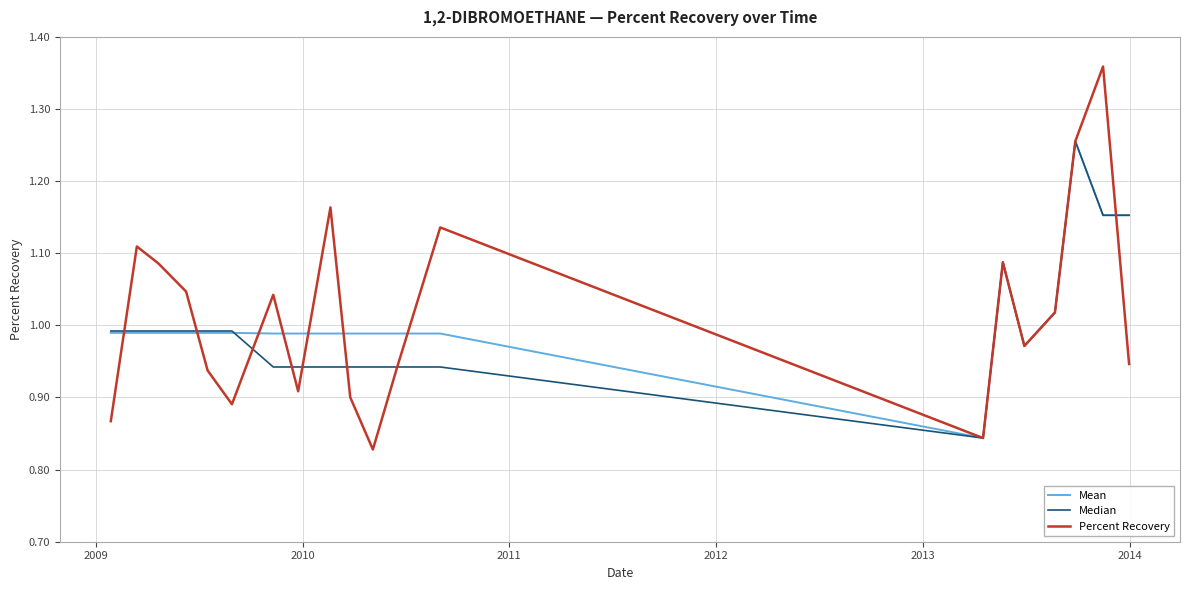

Which series has the widest spread of values?

Percent Recovery